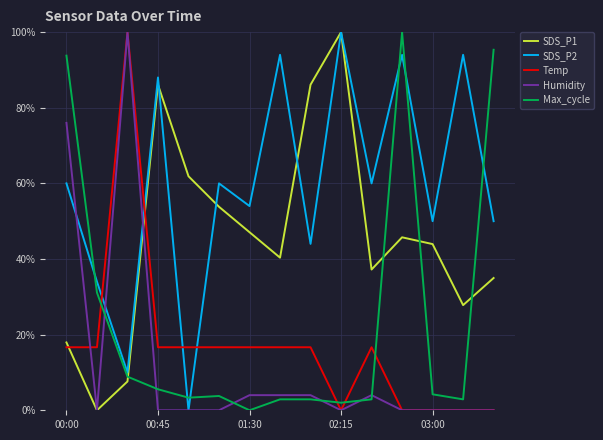

What is the highest value of the SDS_P1 series?

100.0